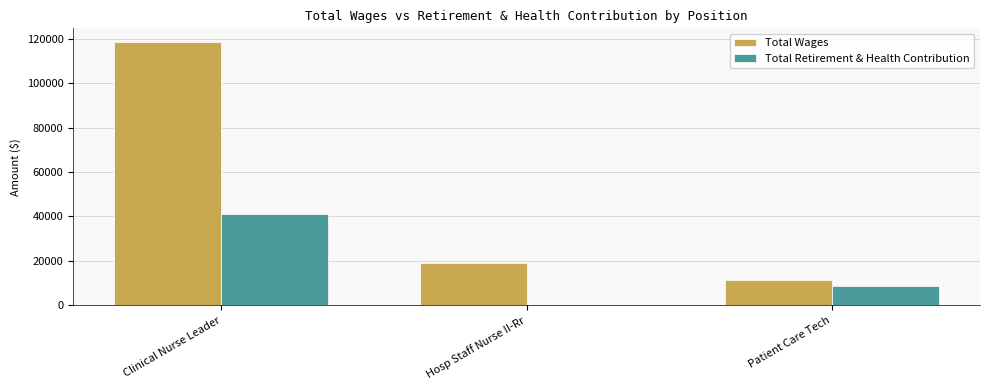

Where is Total Retirement & Health Contribution nearest to the value 20642?

Patient Care Tech